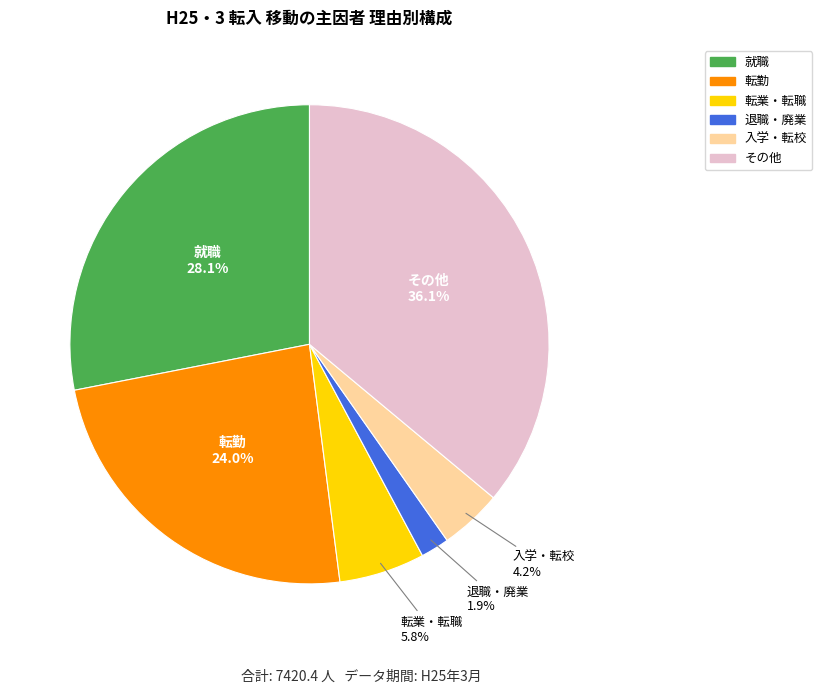

To the nearest percent, what is the average slice percentage?

17%